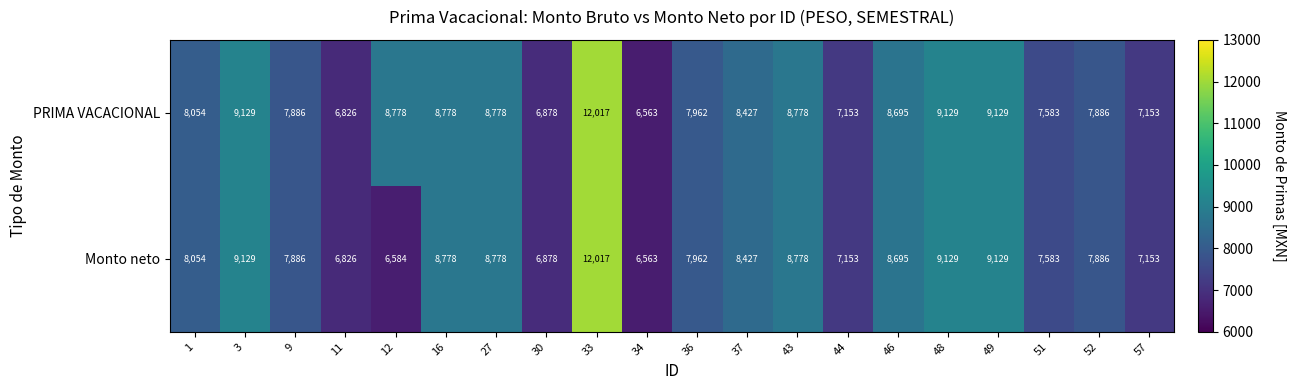

What is the difference between the maximum and minimum values in the Monto neto series?

5454